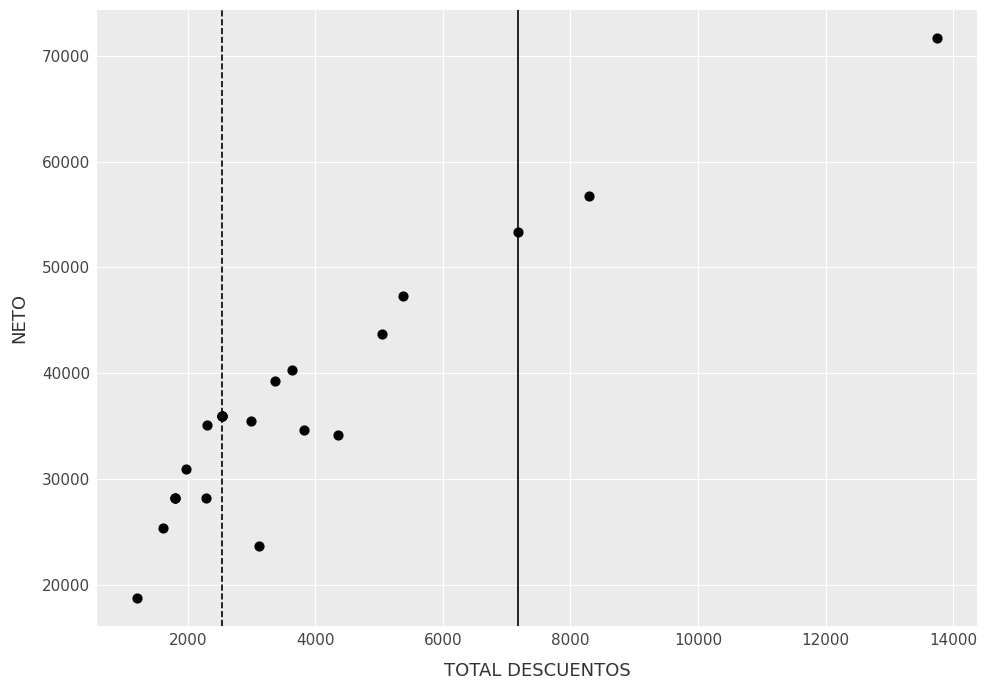

What Y value in the scatter plot is closest to 45224?

43750.7